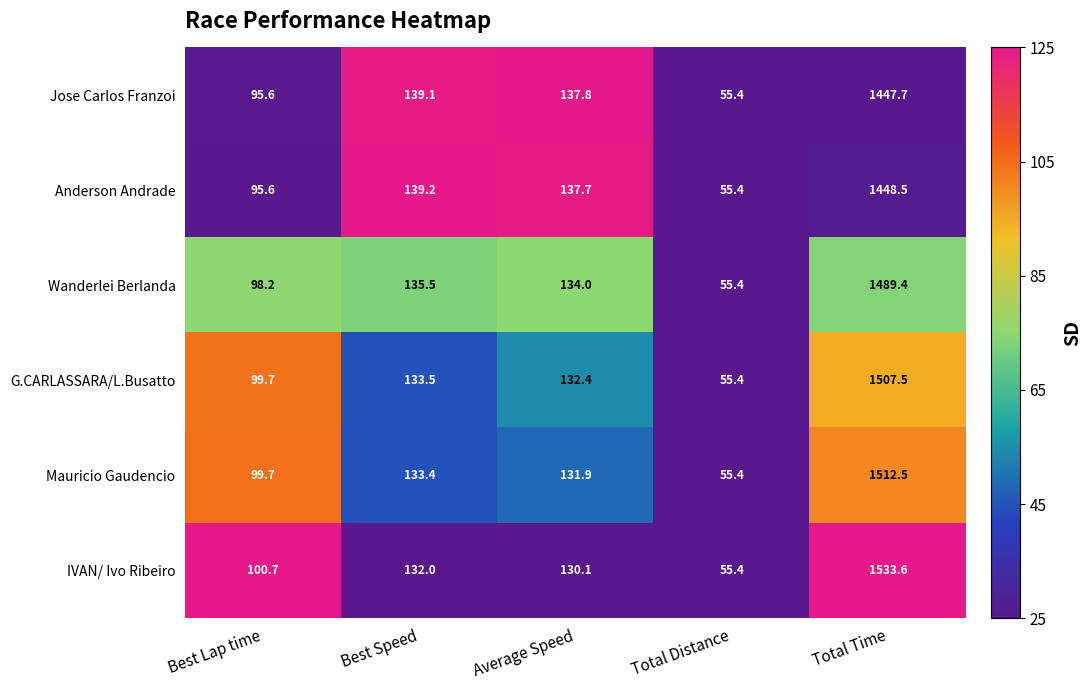

How many series are shown in this chart?

6